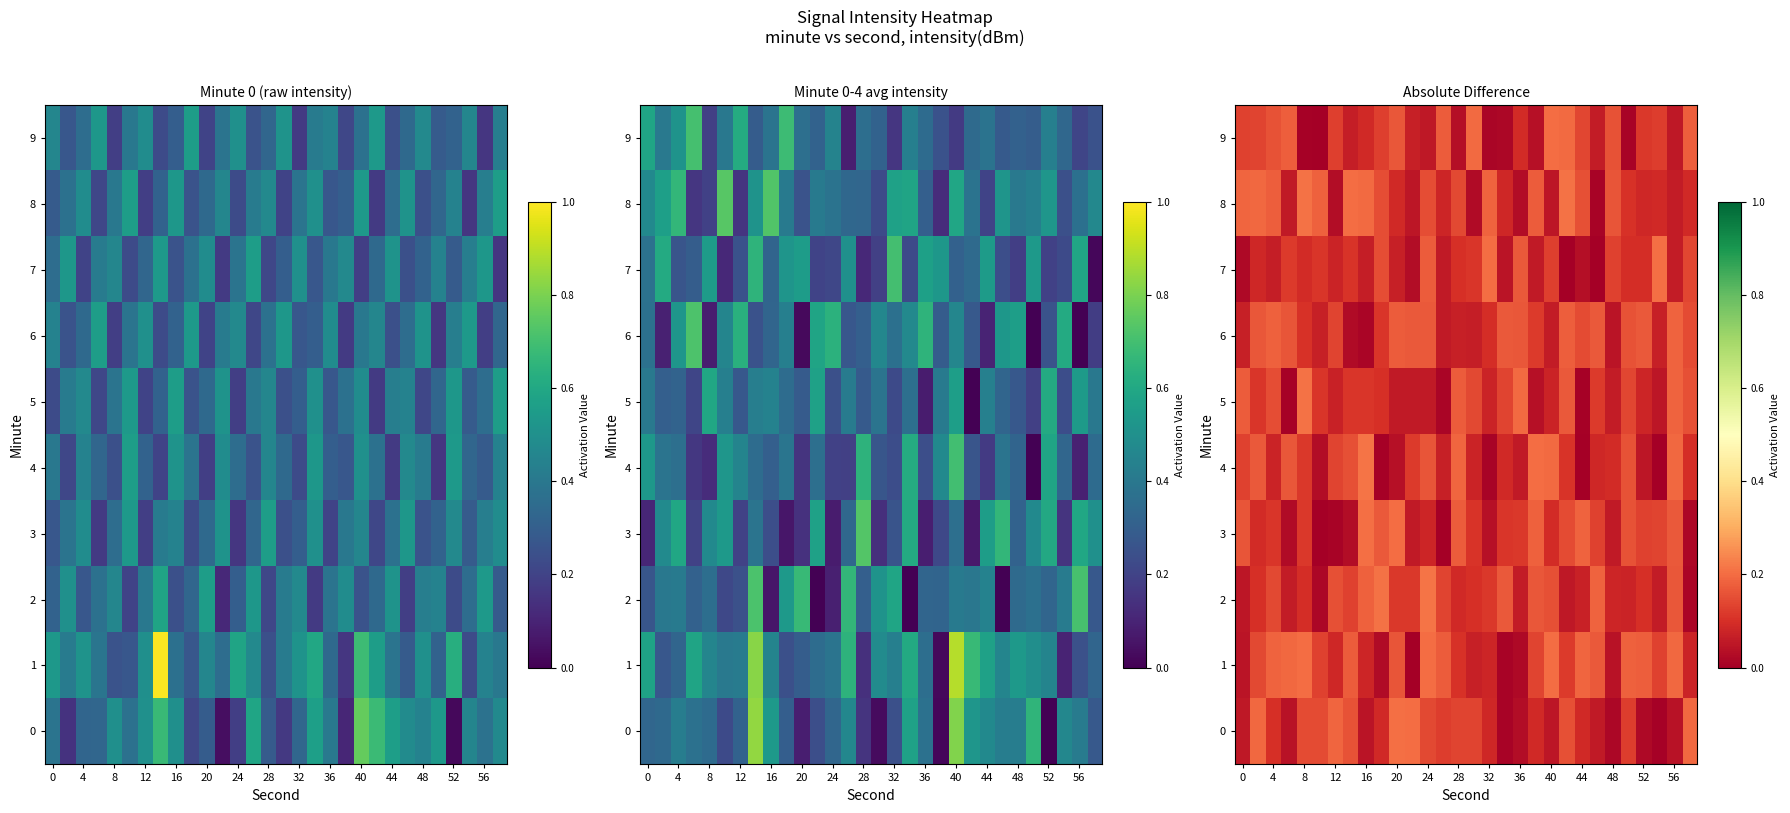

Count the number of data series in this chart.

10